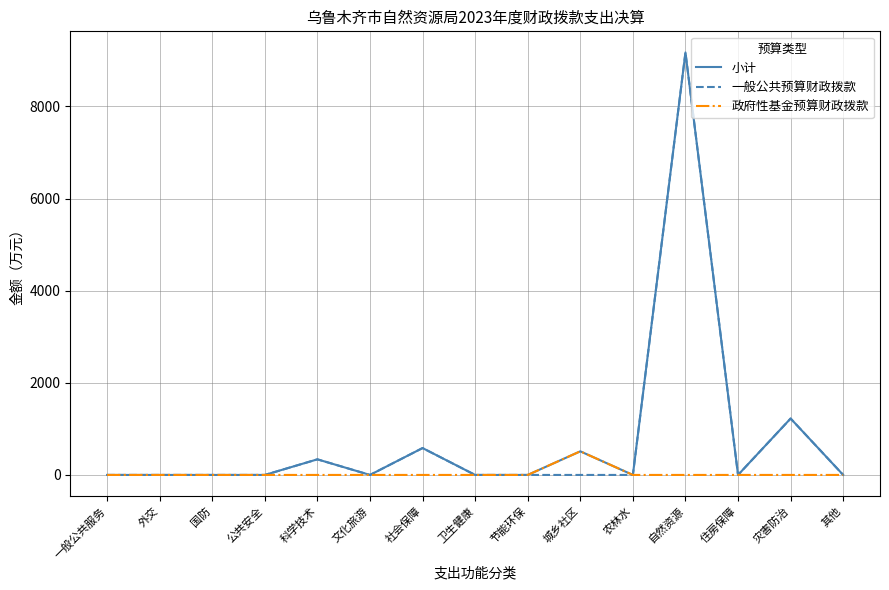

The 一般公共预算财政拨款 series shows -5313.8 at 一般公共服务. True or false?

False